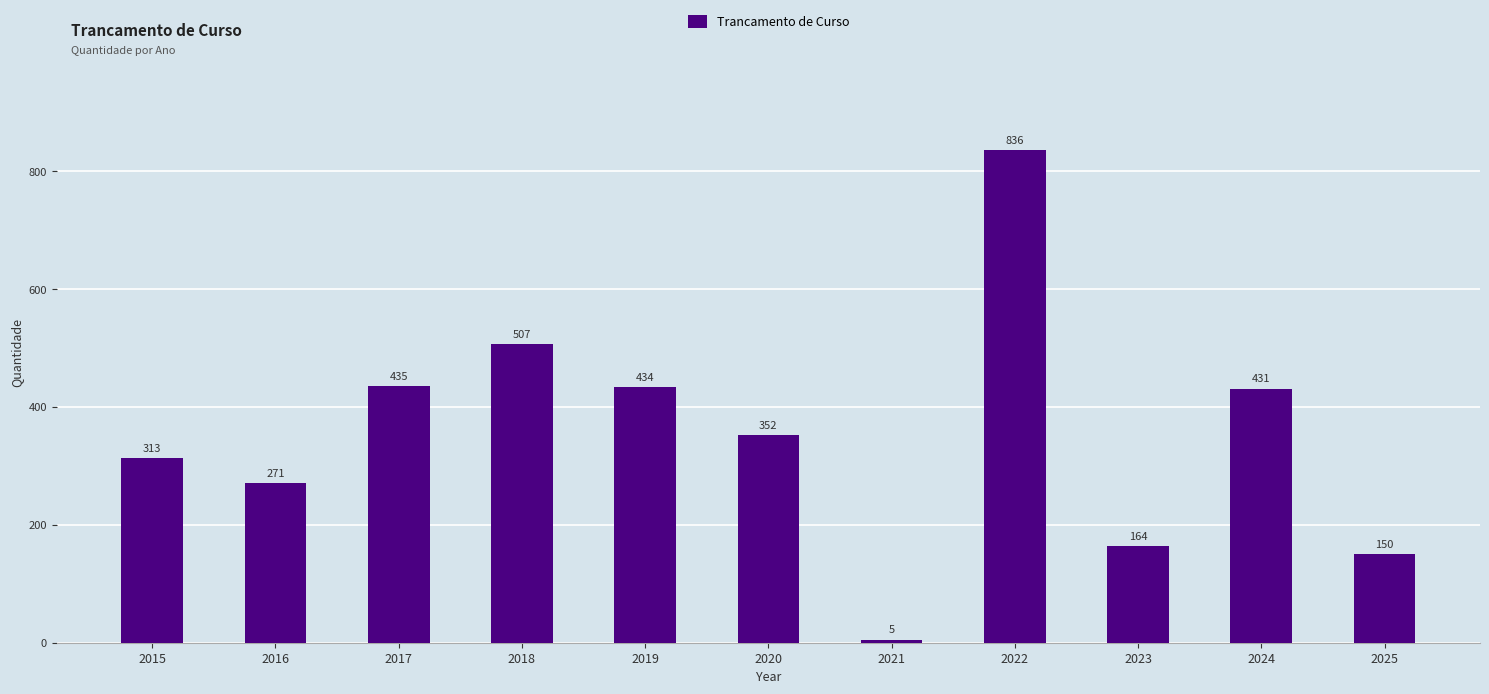

True or false: the data shows 278 at 2022.

False